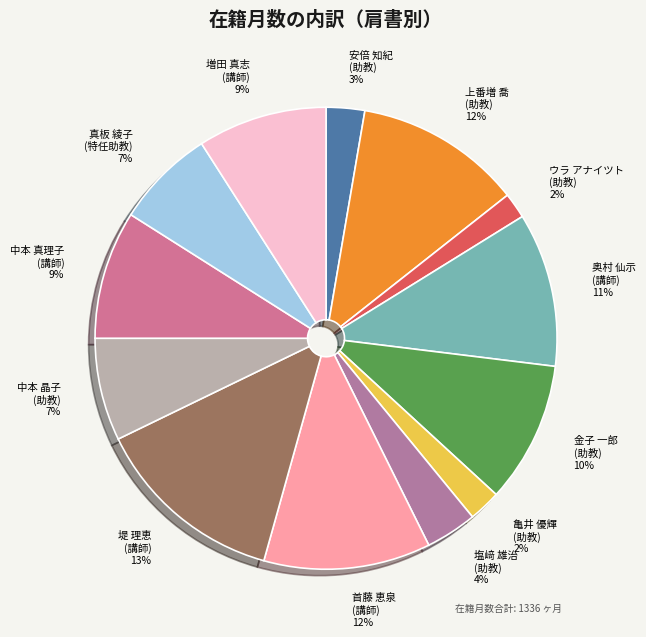

The 真板 綾子 (特任助教) 7% slice represents 1% of the pie. True or false?

False